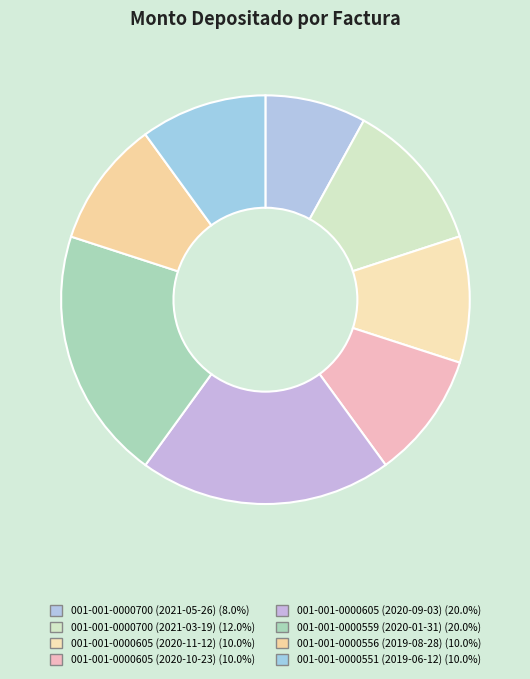

How many slices are in this pie chart?

8